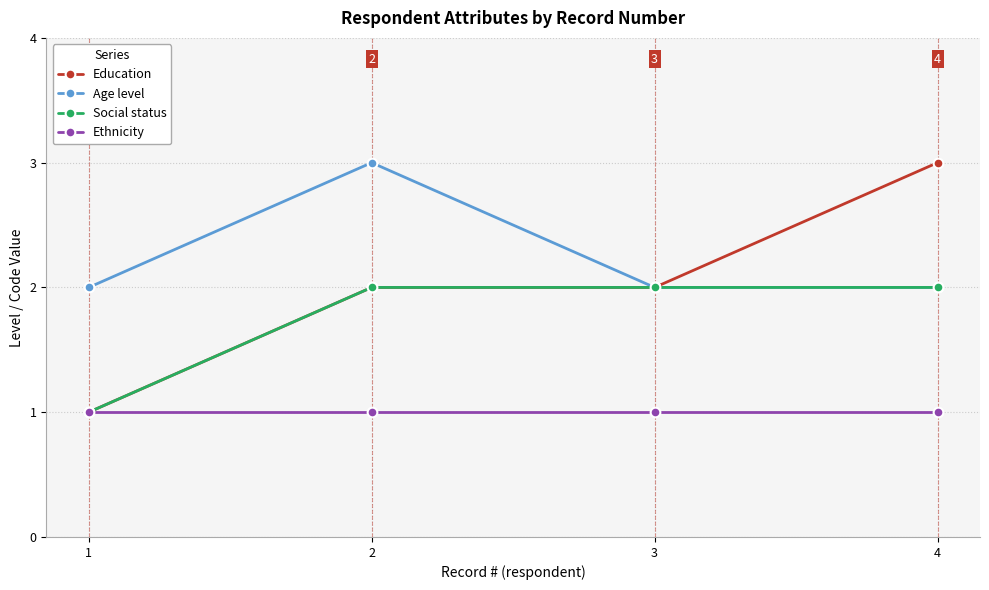

Which series has the largest range (max minus min)?

Education